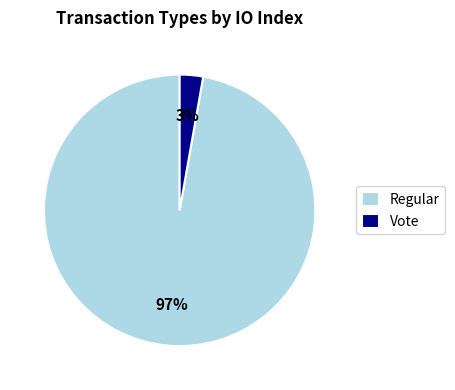

To the nearest percent, what is the combined percentage of Vote and Regular?

100%